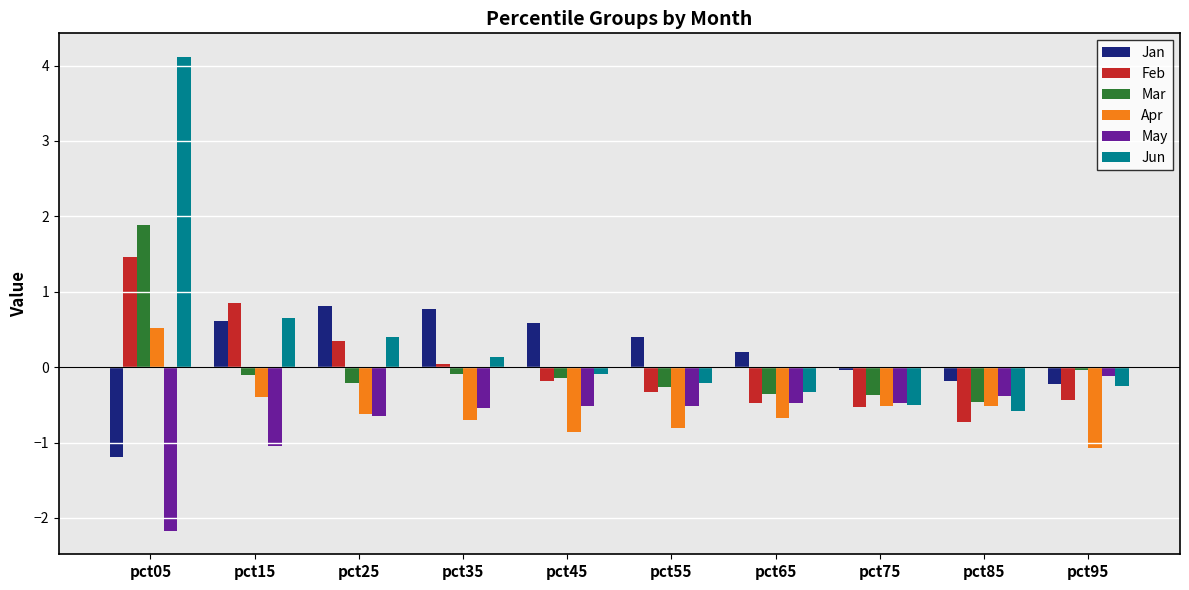

What is the spread (max minus min) of values at pct15?

1.9